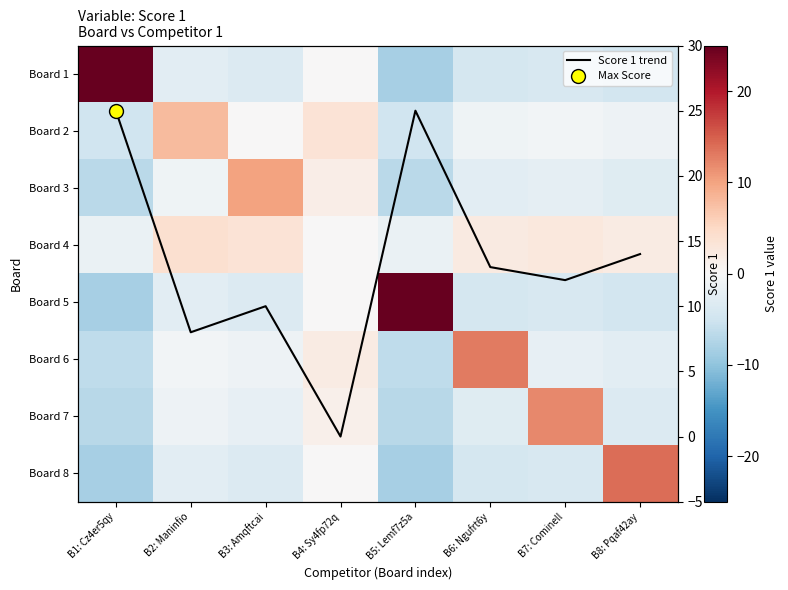

Rank the series by their maximum value, from lowest to highest.

Board 4, Board 2, Board 3, Board 7, Board 6, Board 8, Board 1, Board 5, Score 1 trend